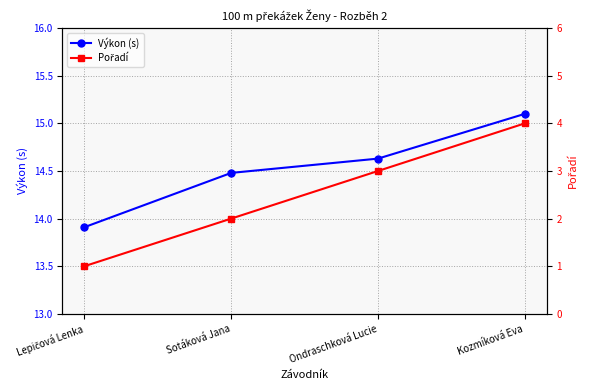

Which series has the largest range (max minus min)?

Pořadí